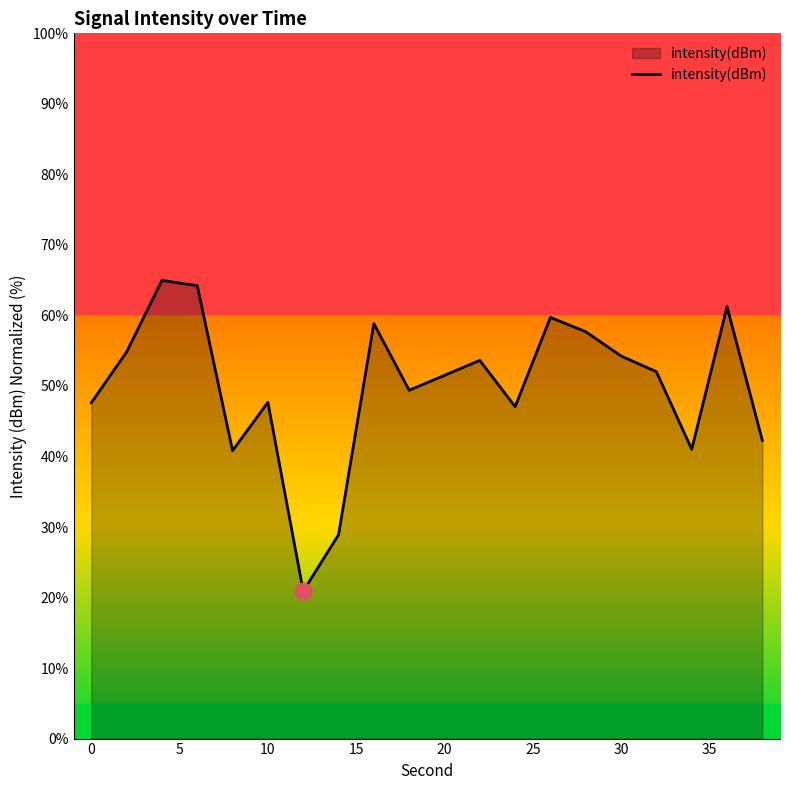

What is the maximum value shown in the chart?

65.0